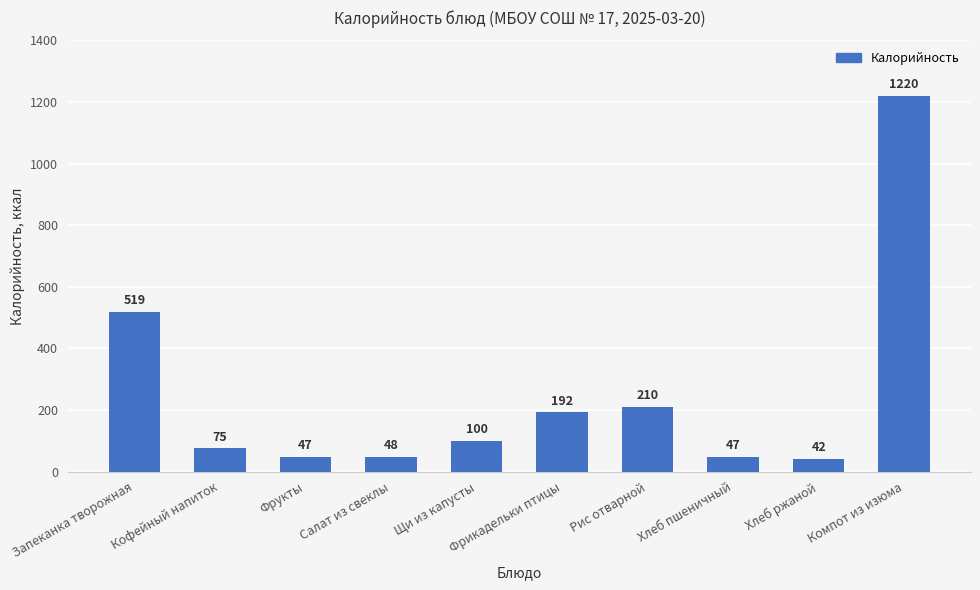

How many values are below 100?

5